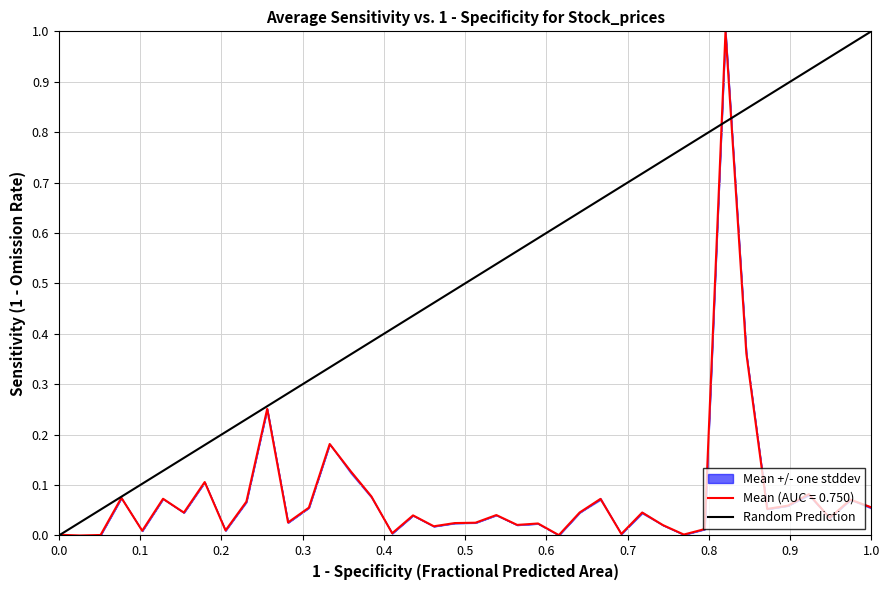

What is the highest value of the Mean (AUC = 0.750) series?

1.0